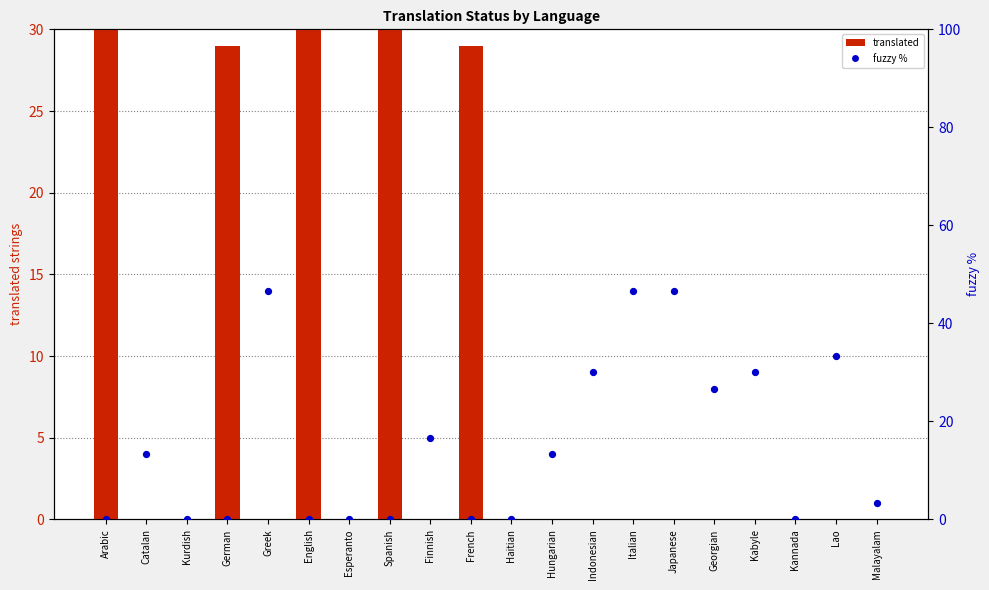

At how many categories does at least one series exceed 20?

12